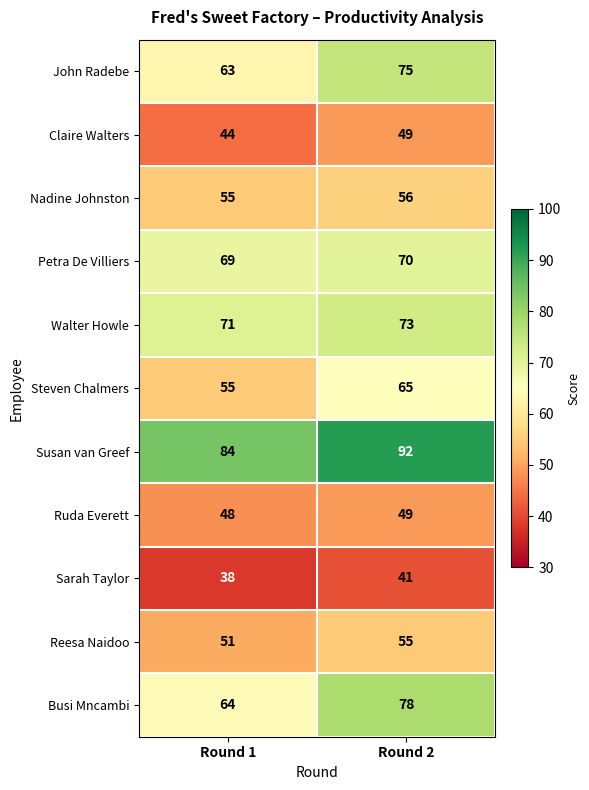

What is the sum of the Ruda Everett values at Round 2 and Round 1?

97